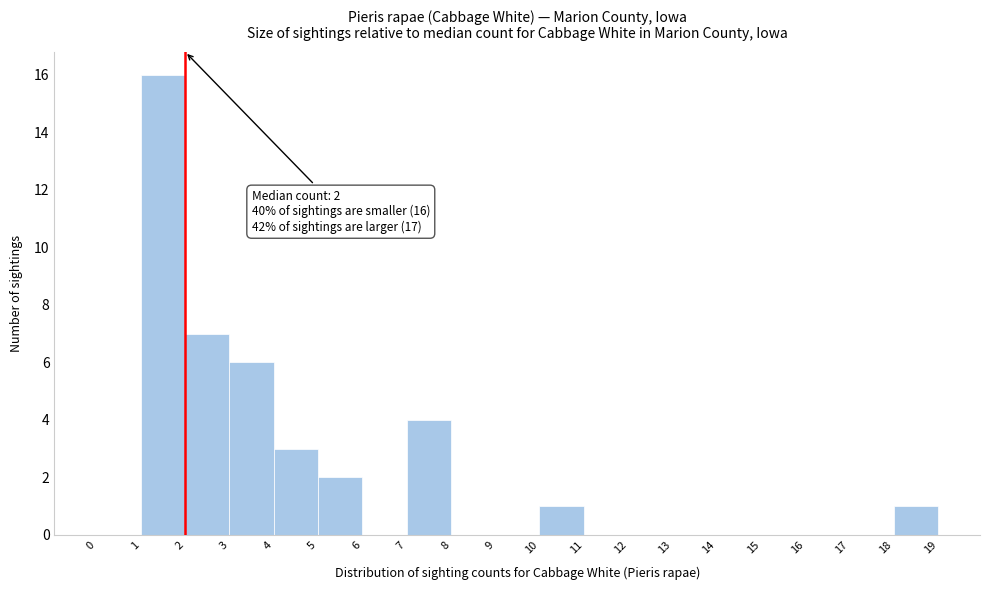

Which range on the x-axis has the tallest bar?

1 to 2